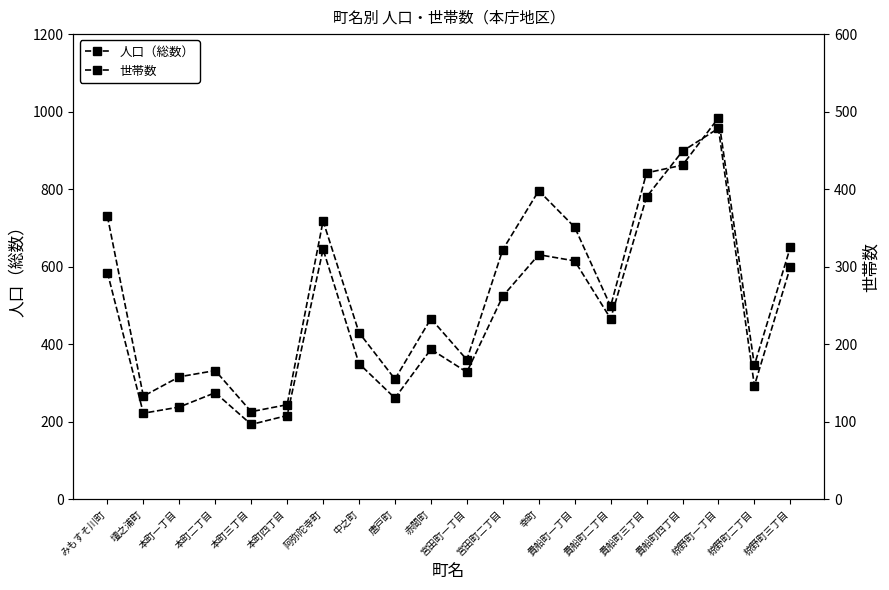

List the labels in order of 世帯数 value, largest first.

椋野町一丁目, 貴船町四丁目, 貴船町三丁目, 幸町, みもすそ川町, 阿弥陀寺町, 貴船町一丁目, 椋野町三丁目, 宮田町二丁目, 貴船町二丁目, 赤間町, 中之町, 宮田町一丁目, 椋野町二丁目, 本町二丁目, 本町一丁目, 唐戸町, 壇之浦町, 本町四丁目, 本町三丁目